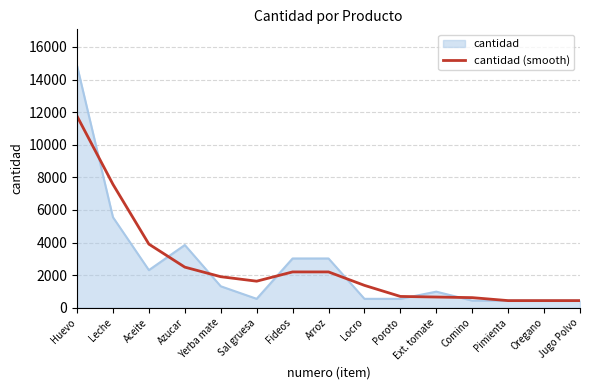

What is the total value across all series at Azucar?

6343.3